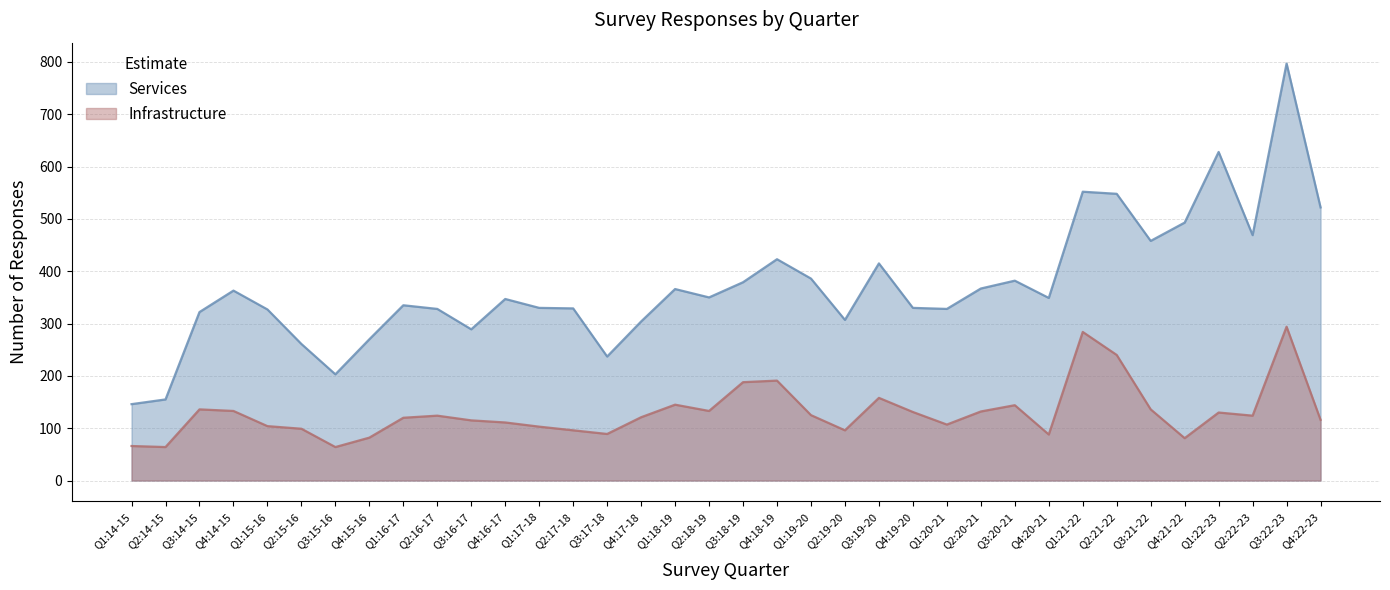

How many lines are shown in the chart?

2